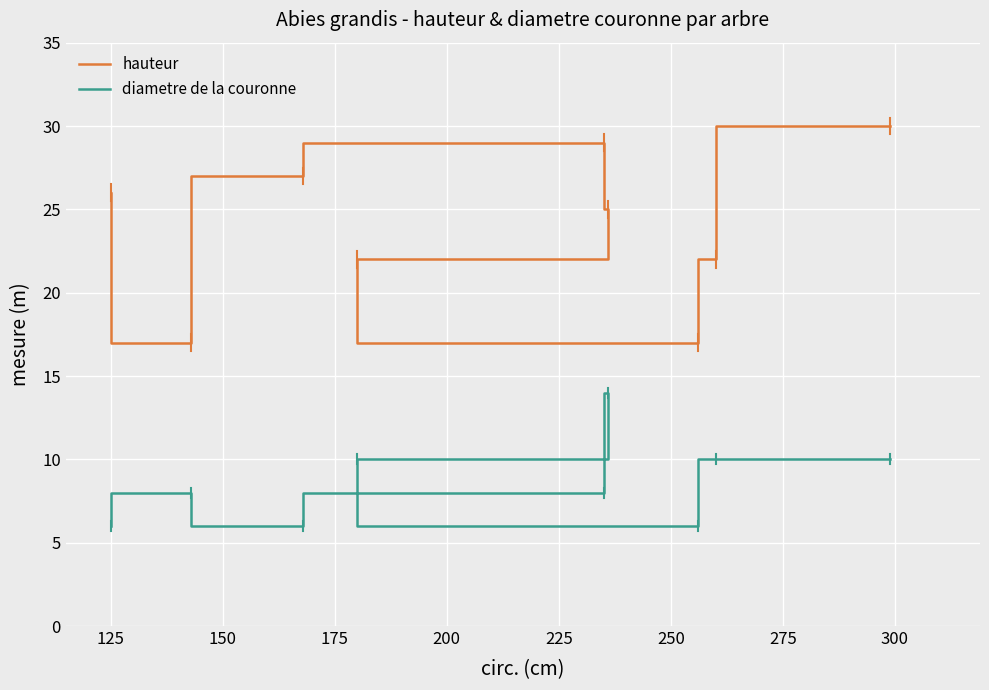

Is the value of diametre de la couronne at 250 greater than the value of hauteur at 100?

No